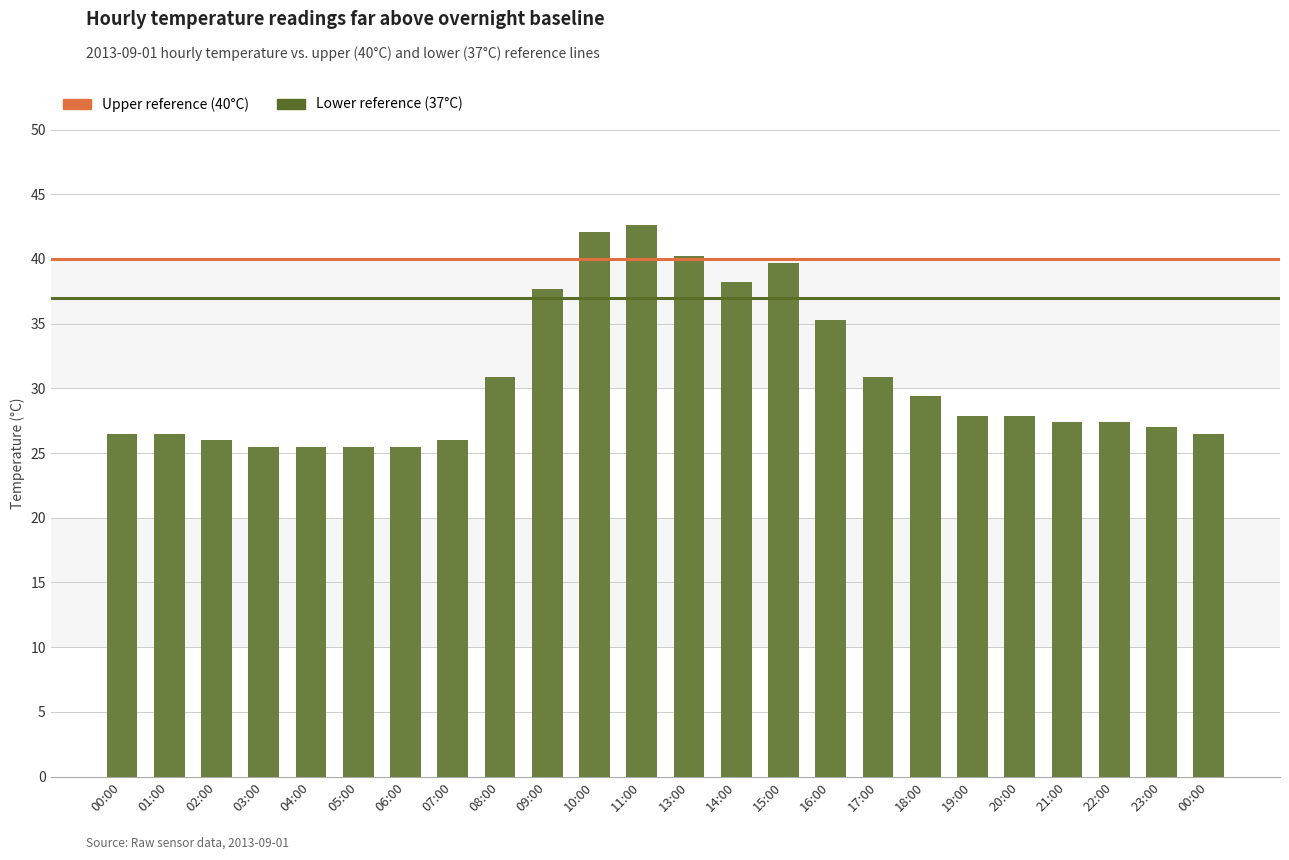

Are the bars horizontal?

No